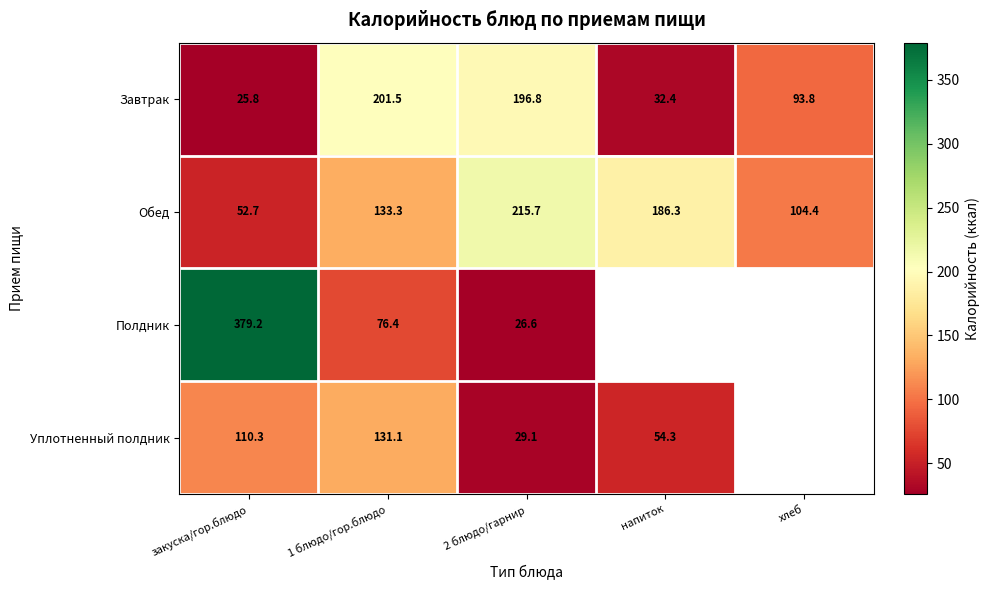

Is the value of Завтрак at напиток greater than the value of Уплотненный полдник at закуска/гор.блюдо?

No